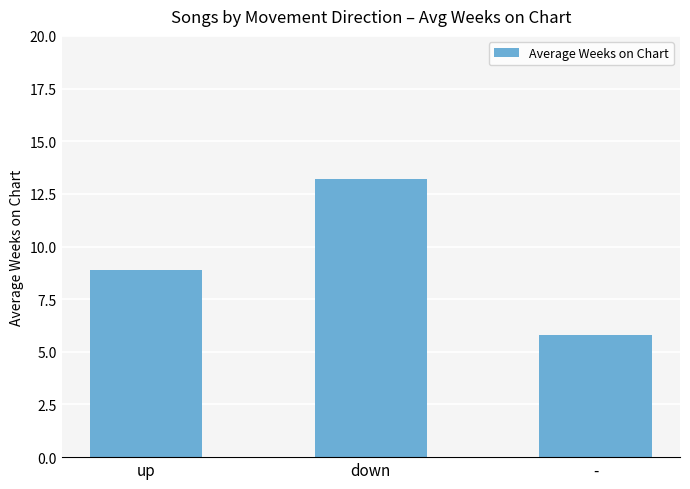

How many categories are shown in the chart?

3